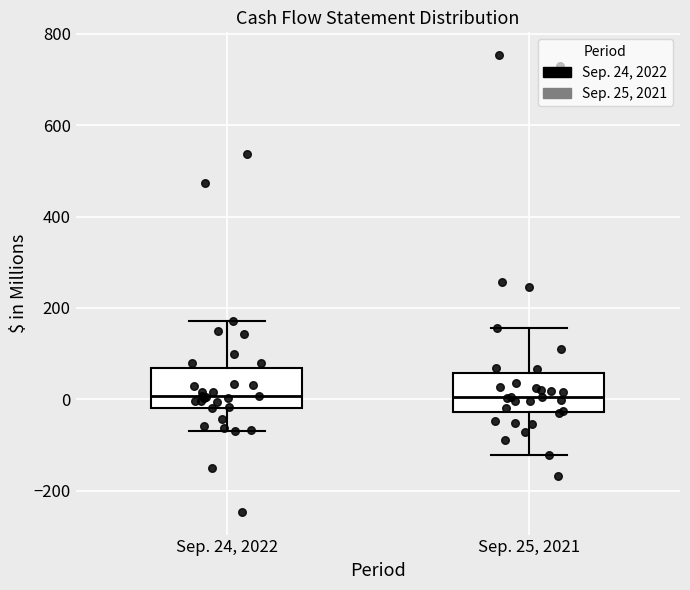

Reading left to right, transcribe this box plot: for each box, give where its median line is, the range the box spans, and where its two whiskers end, as read against the y-axis. The values are not printed on the chart, so give them approximately, as read against the axis.

Sep. 24, 2022: median 0, box -20 to 60, whiskers -60 to 180
Sep. 25, 2021: median 0, box -20 to 60, whiskers -120 to 160